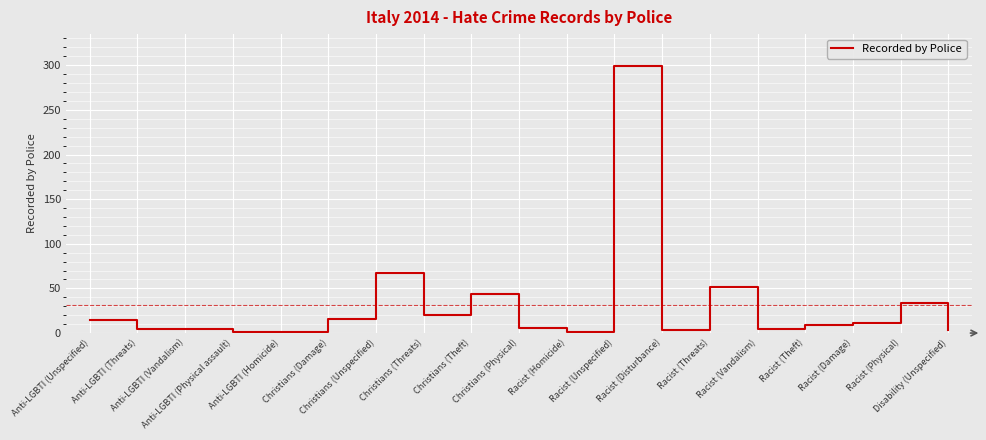

What is the sum of the values at Racist (Threats) and Racist (Disturbance)?

55